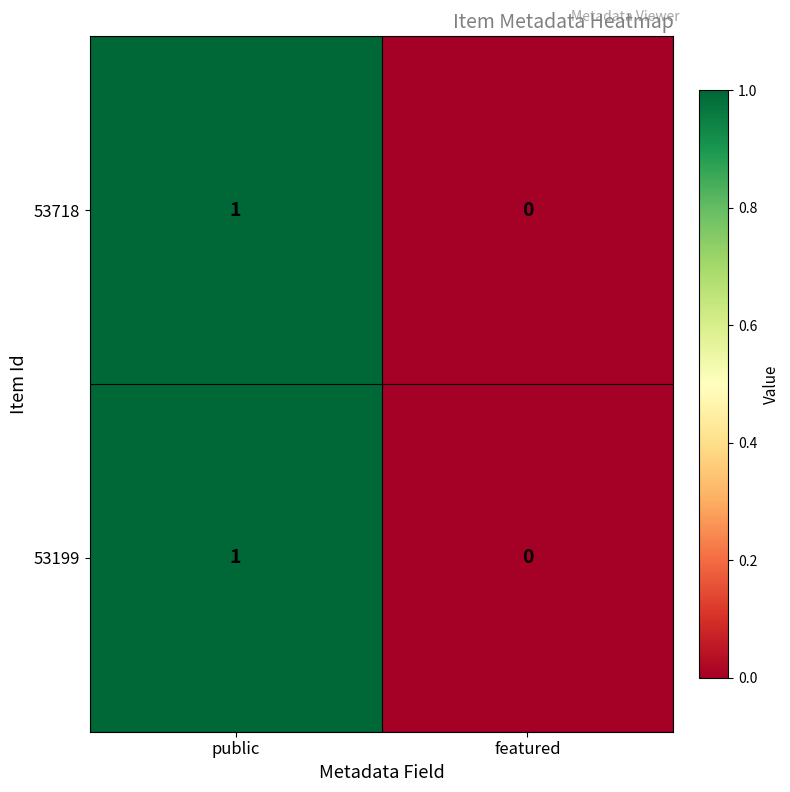

At which category is the sum across all series the highest?

public